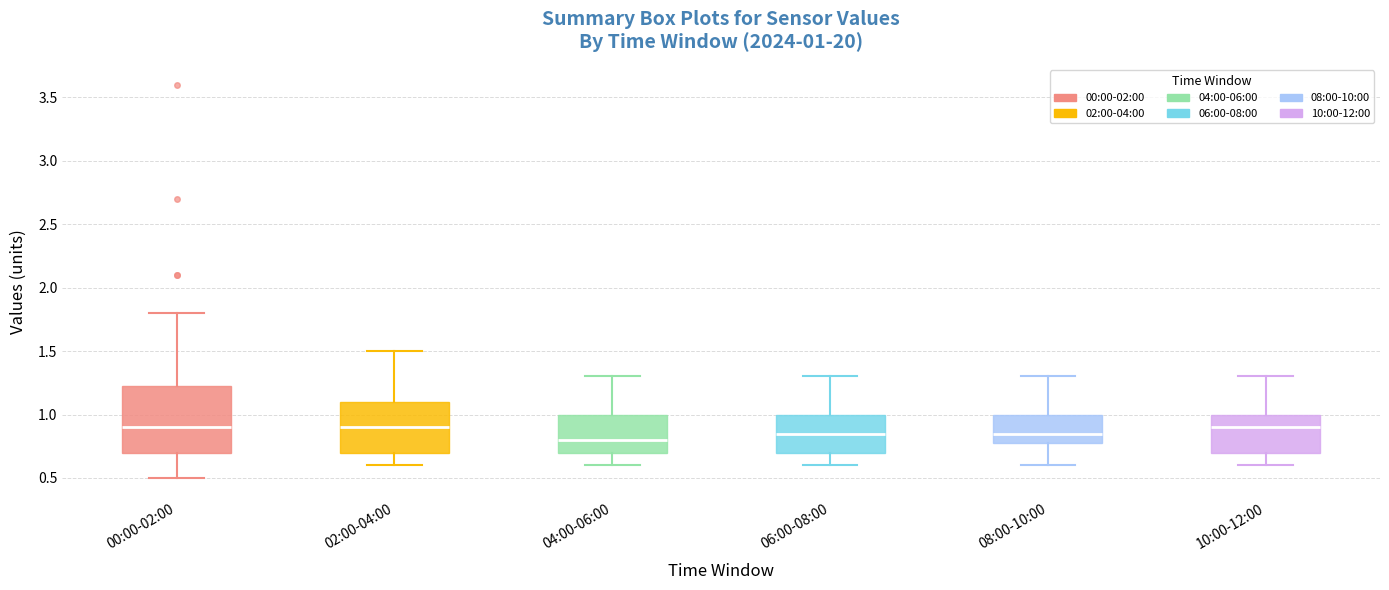

Which box has the lowest median line?

04:00-06:00